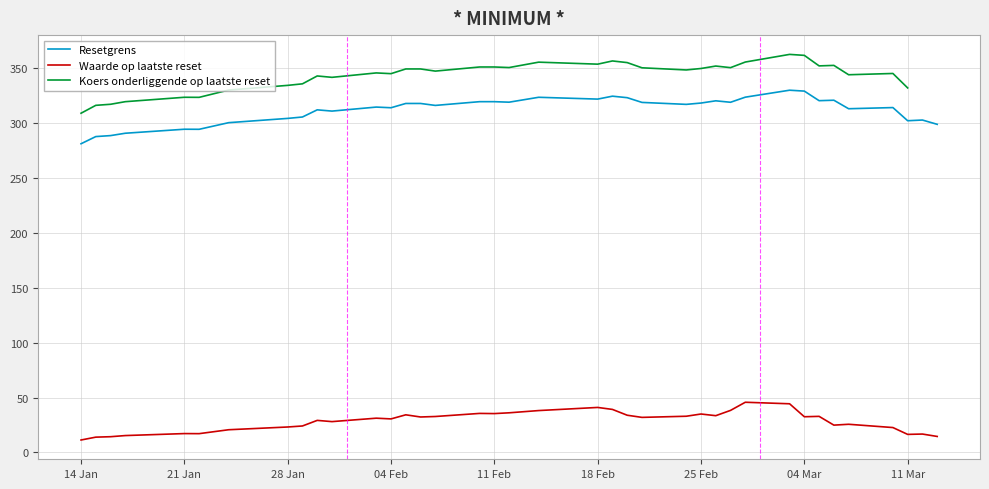

What is the highest value of the Waarde op laatste reset series?

45.7